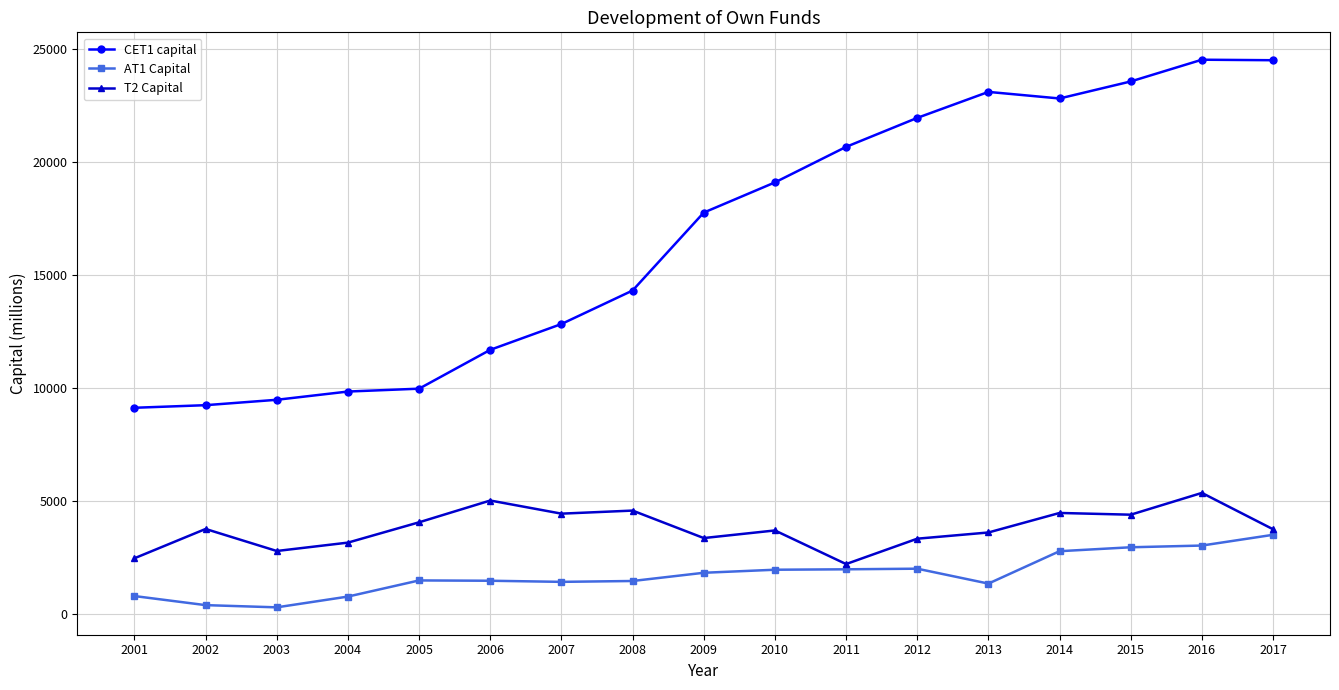

What is the sum of the CET1 capital values at 2015 and 2013?

46687.0